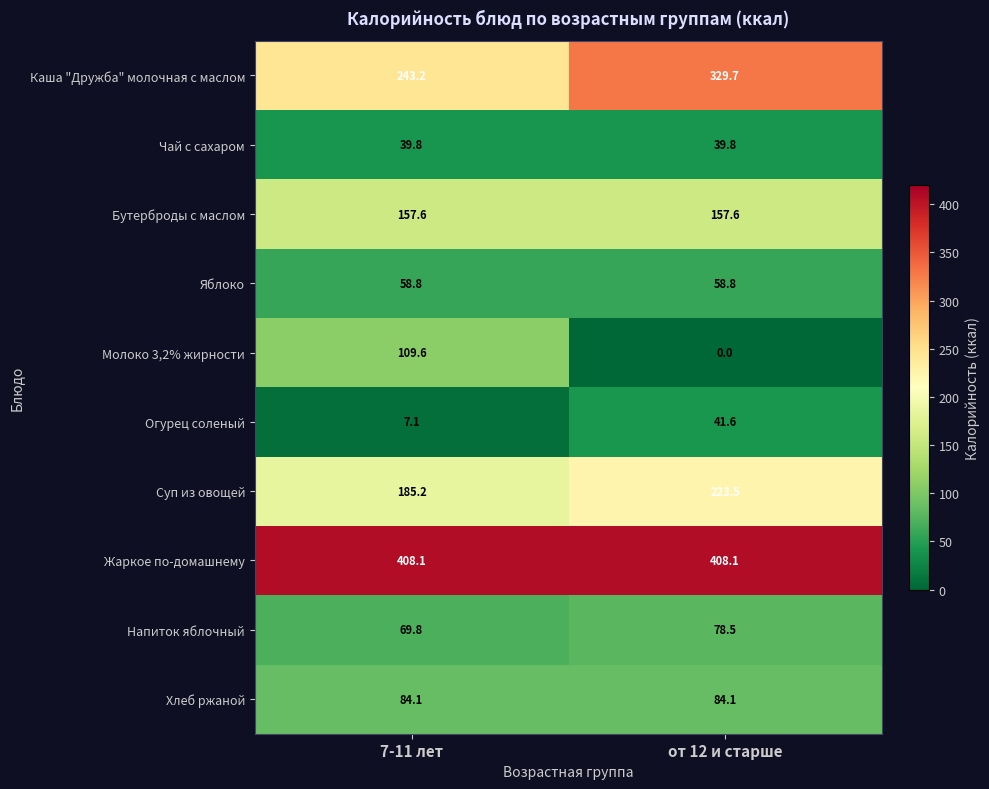

Reading right to left, transcribe all the data shown in this chart.

Каша "Дружба" молочная с маслом: 329.7	243.2
Чай с сахаром: 39.8	39.8
Бутерброды с маслом: 157.6	157.6
Яблоко: 58.8	58.8
Молоко 3,2% жирности: 0.0	109.6
Огурец соленый: 41.6	7.1
Суп из овощей: 223.5	185.2
Жаркое по-домашнему: 408.1	408.1
Напиток яблочный: 78.5	69.8
Хлеб ржаной: 84.1	84.1